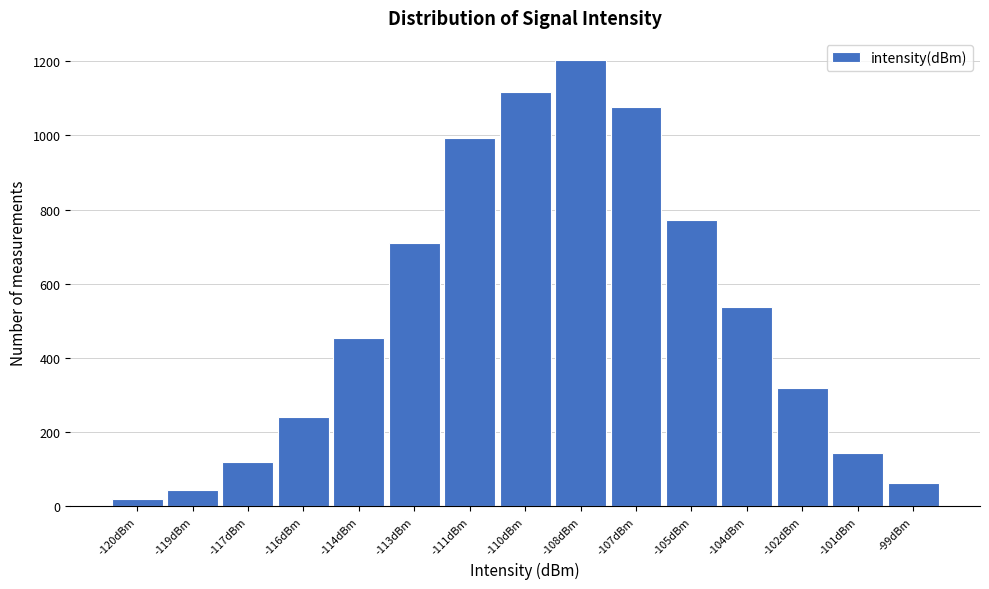

Reading left to right, extract all data points from this chart.

21	44	120	240	453	709	992	1118	1203	1076	771	538	318	143	64